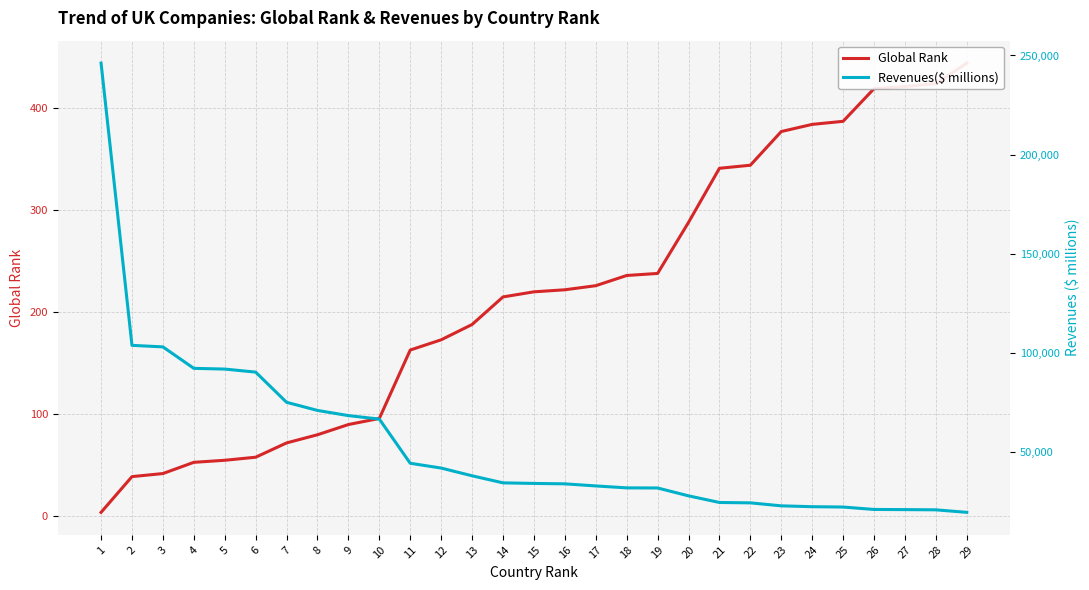

What are all the series names shown in the legend?

Global Rank, Revenues($ millions)